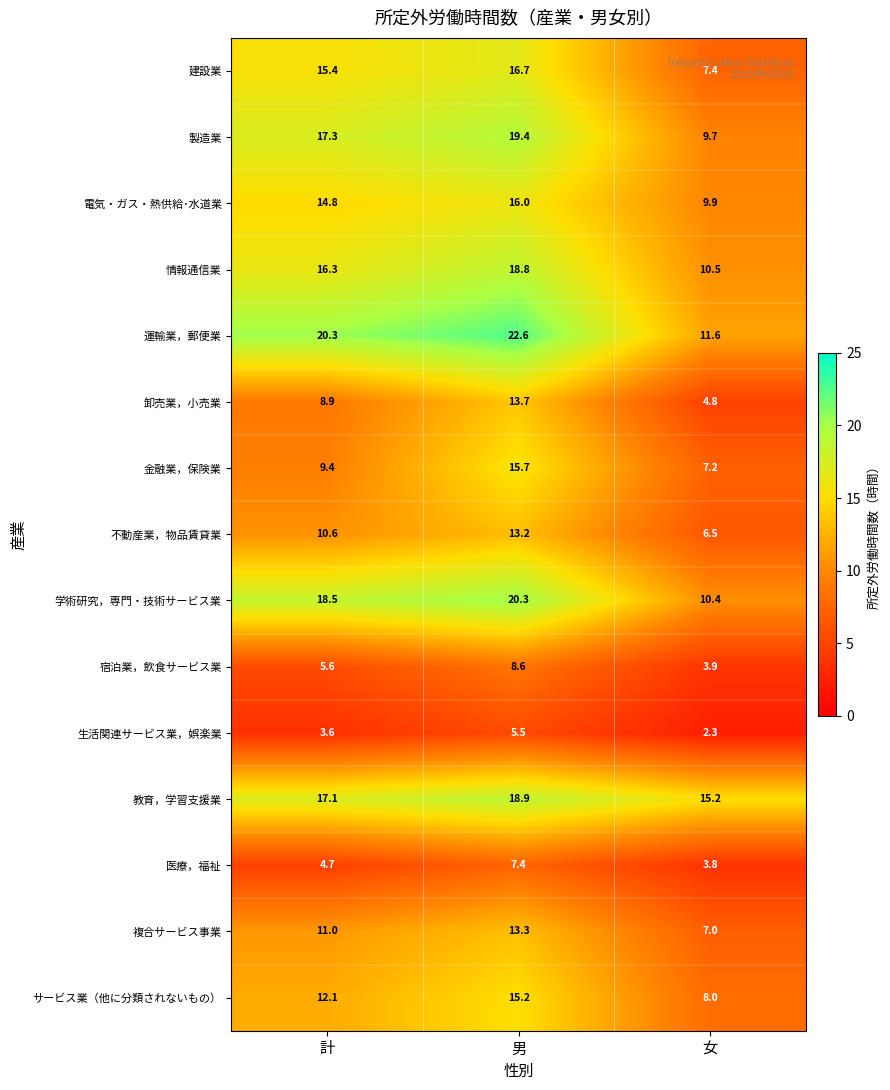

Which series has the widest spread of values?

運輸業，郵便業